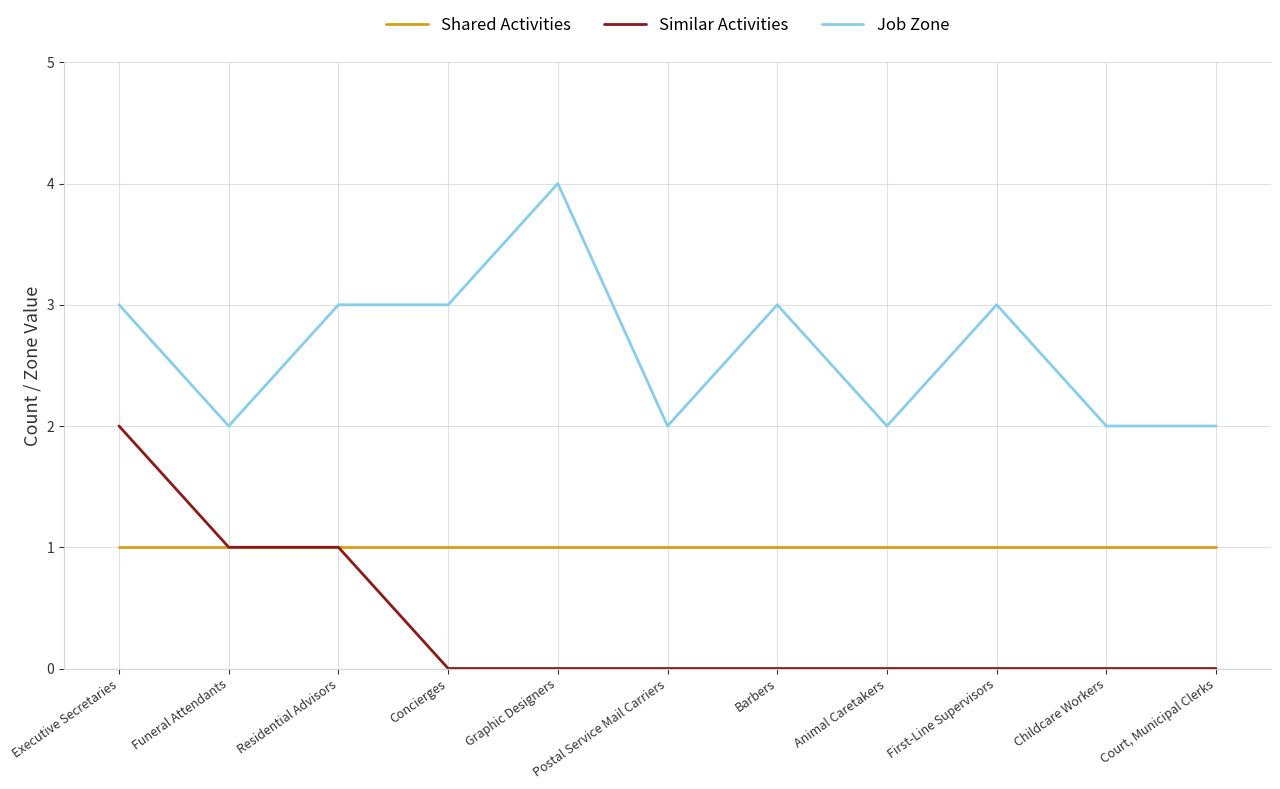

Which series changed the most between Concierges and Childcare Workers?

Job Zone